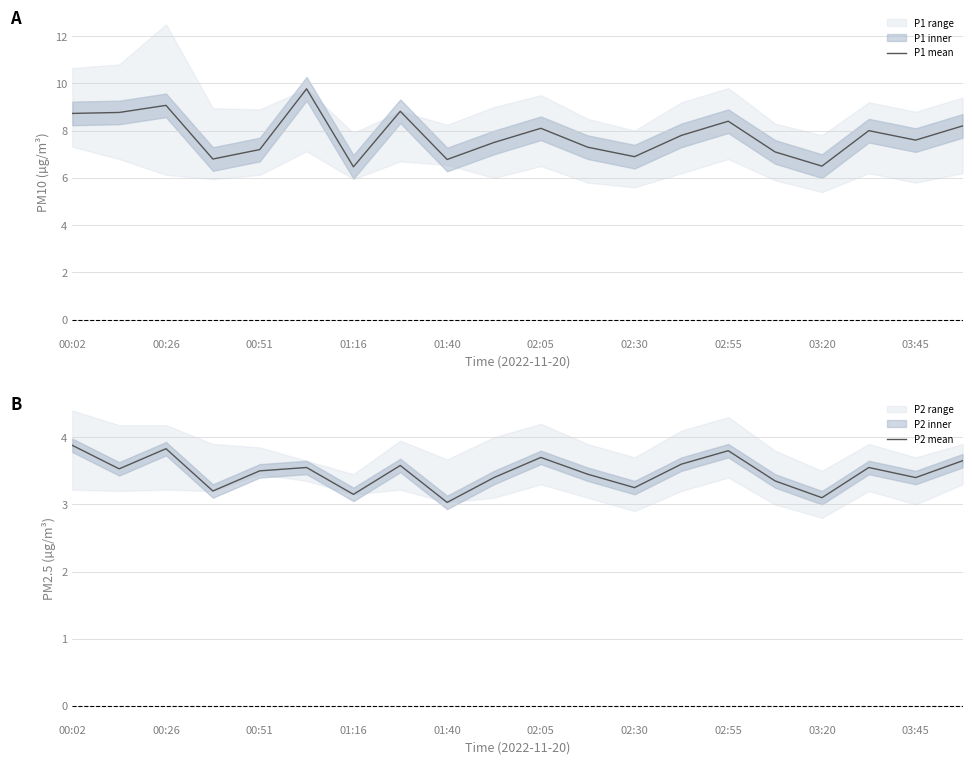

What is the maximum value for P1 mean?

9.8